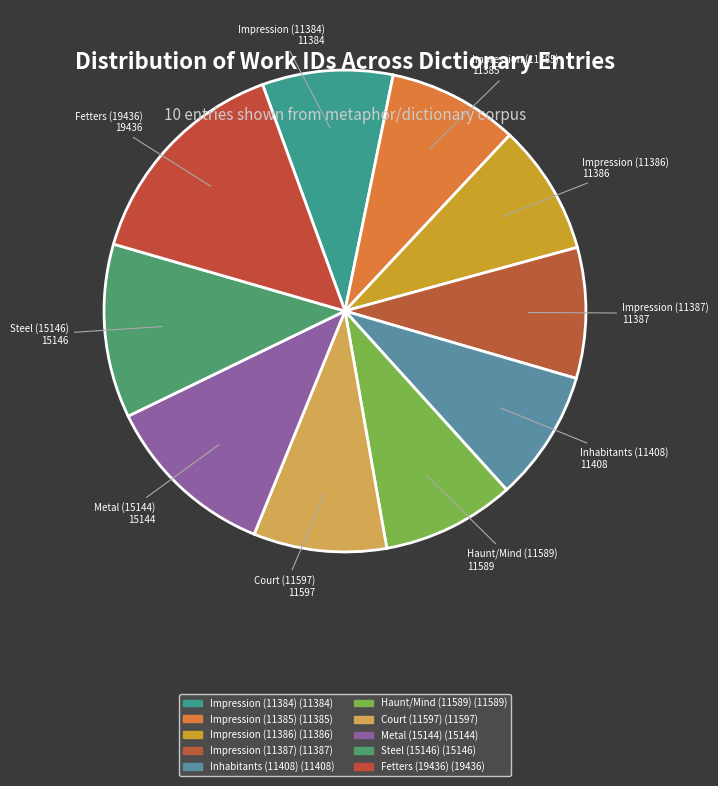

The Court (11597) slice represents 9% of the pie. True or false?

True